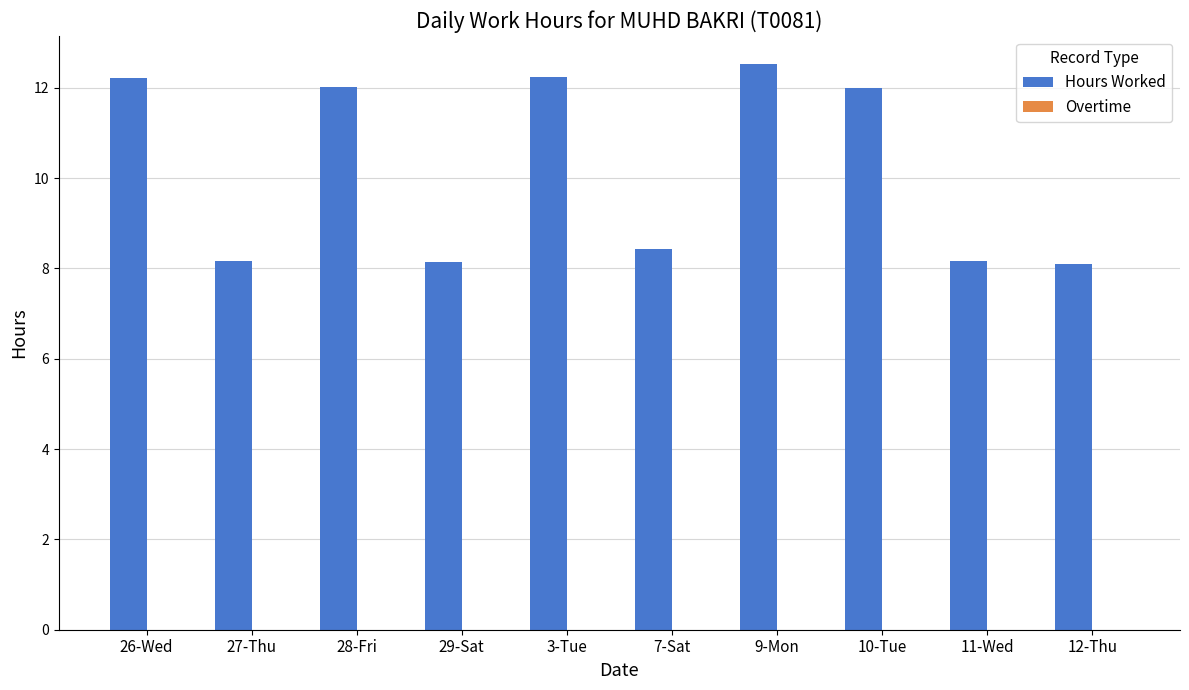

What position from the right is 29-Sat?

7